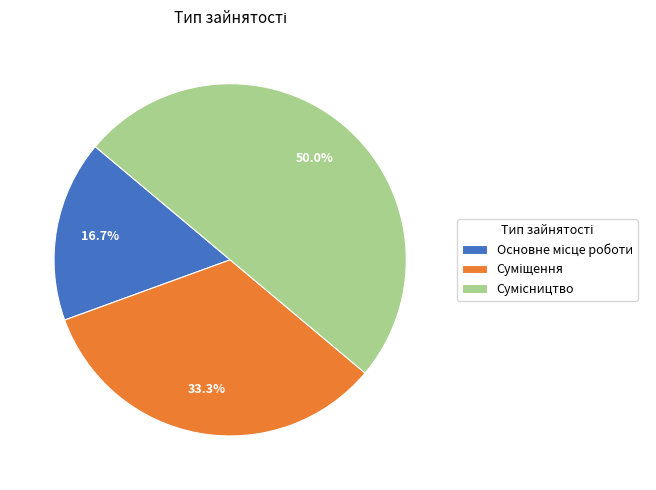

Which slice is the largest?

Сумісництво